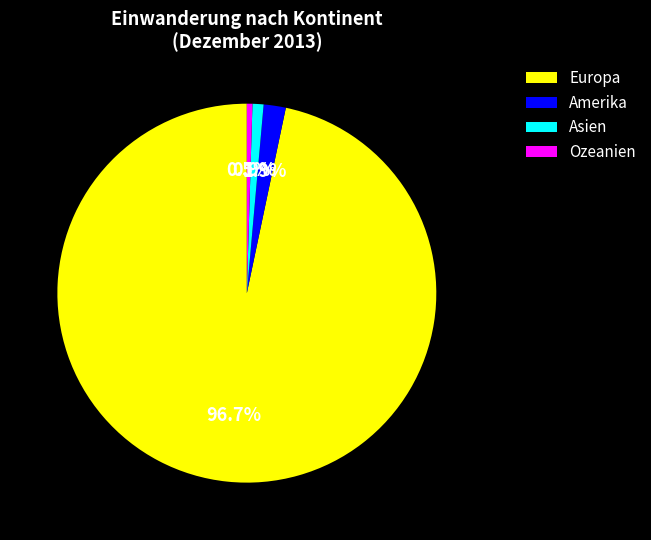

What is the majority slice?

Europa